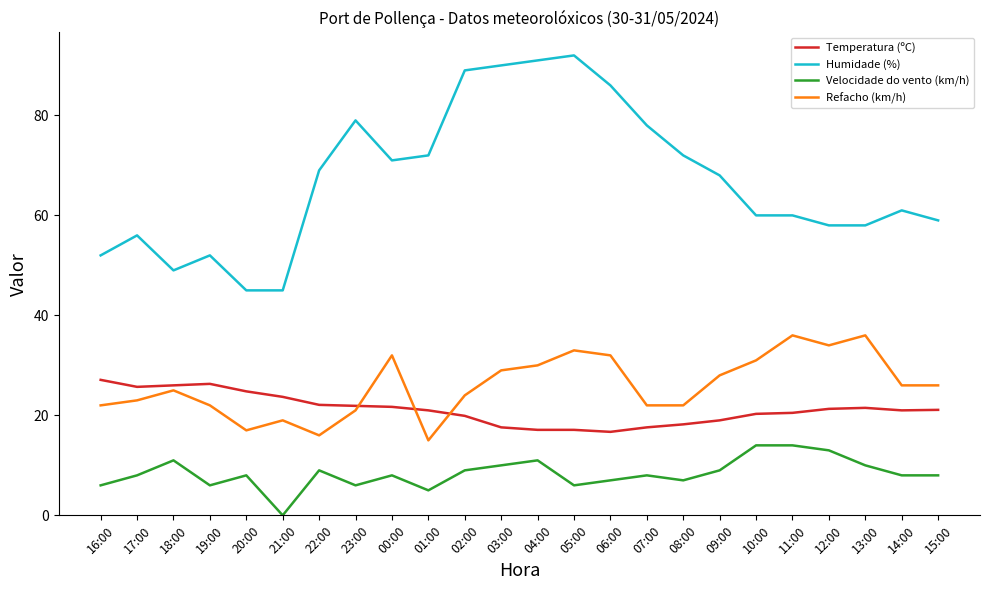

Rank the series by their maximum value, from lowest to highest.

Velocidade do vento (km/h), Temperatura (ºC), Refacho (km/h), Humidade (%)